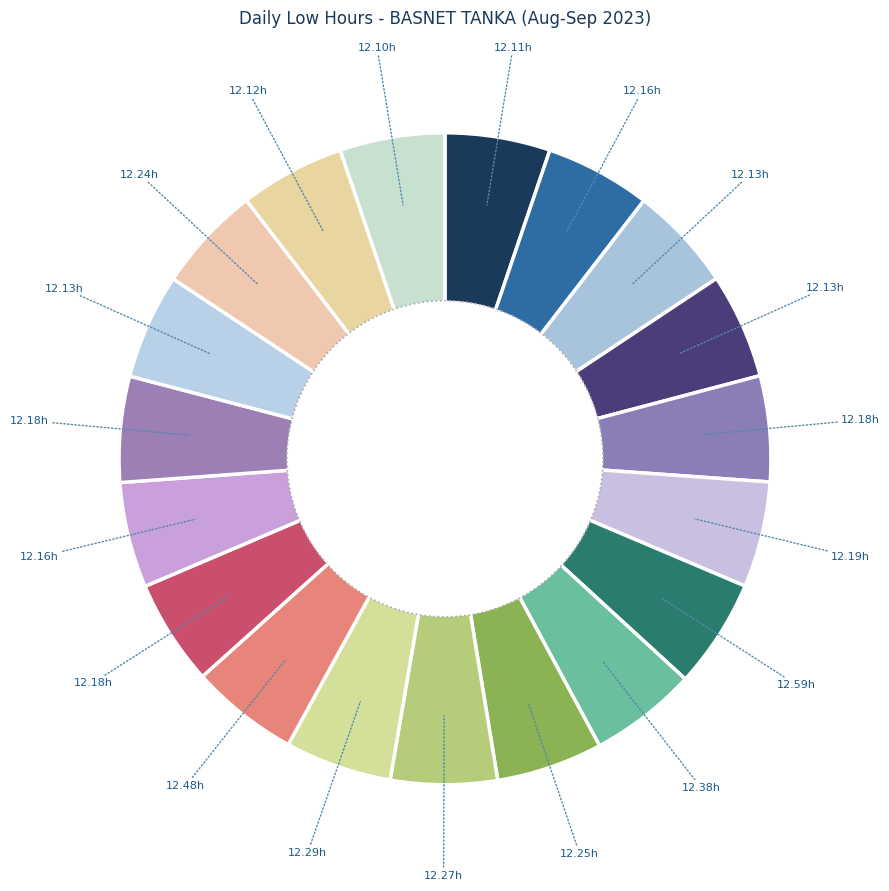

Is it true that 15-Fri is 1% of the pie?

False